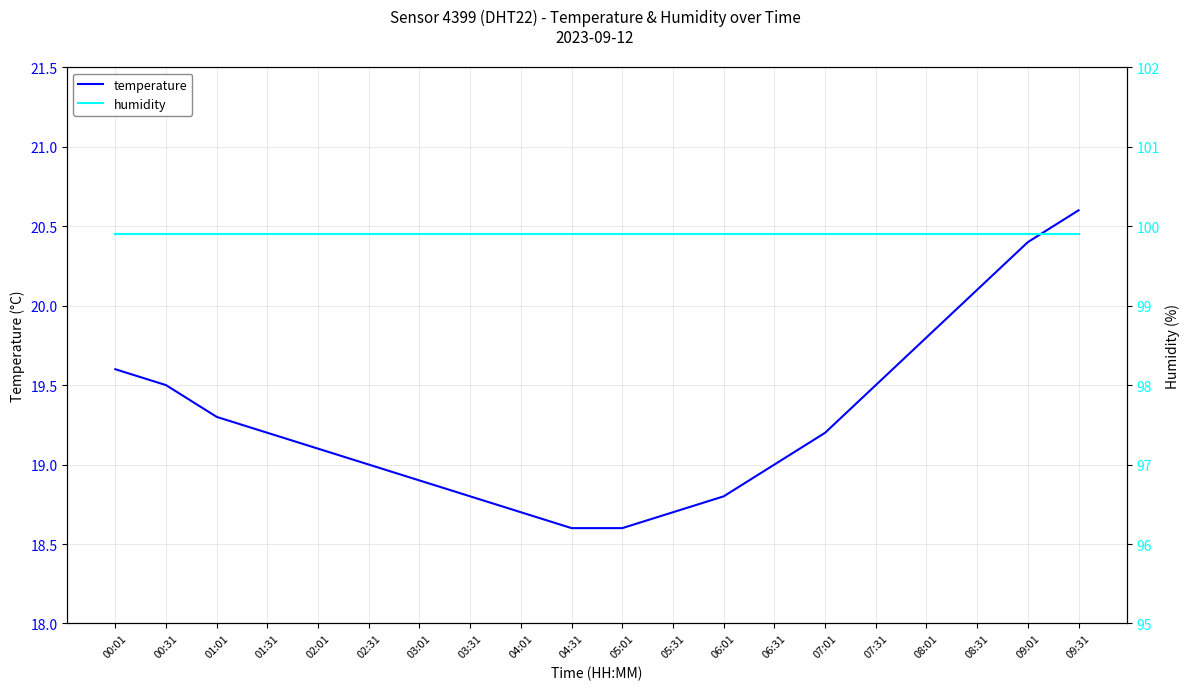

What is the sum of all humidity values?

1998.0